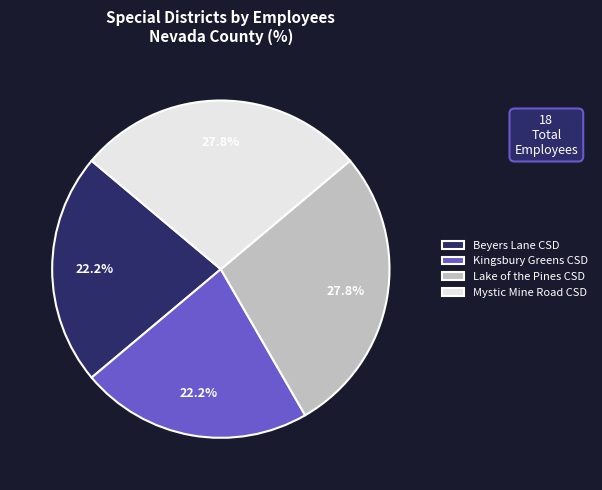

Approximately how many times larger is the value at Mystic Mine Road CSD compared to Lake of the Pines CSD?

1.0